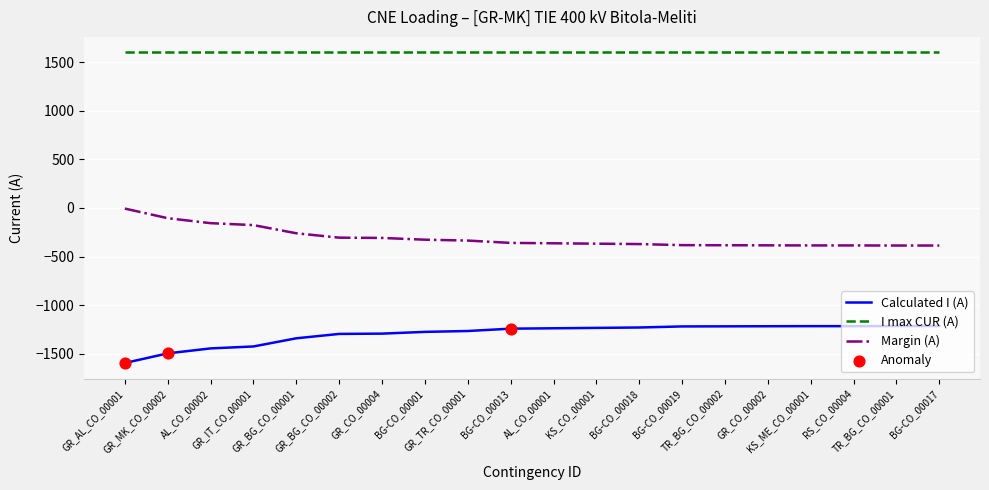

True or false: Margin (A) and Calculated I (A) cross at least once.

False